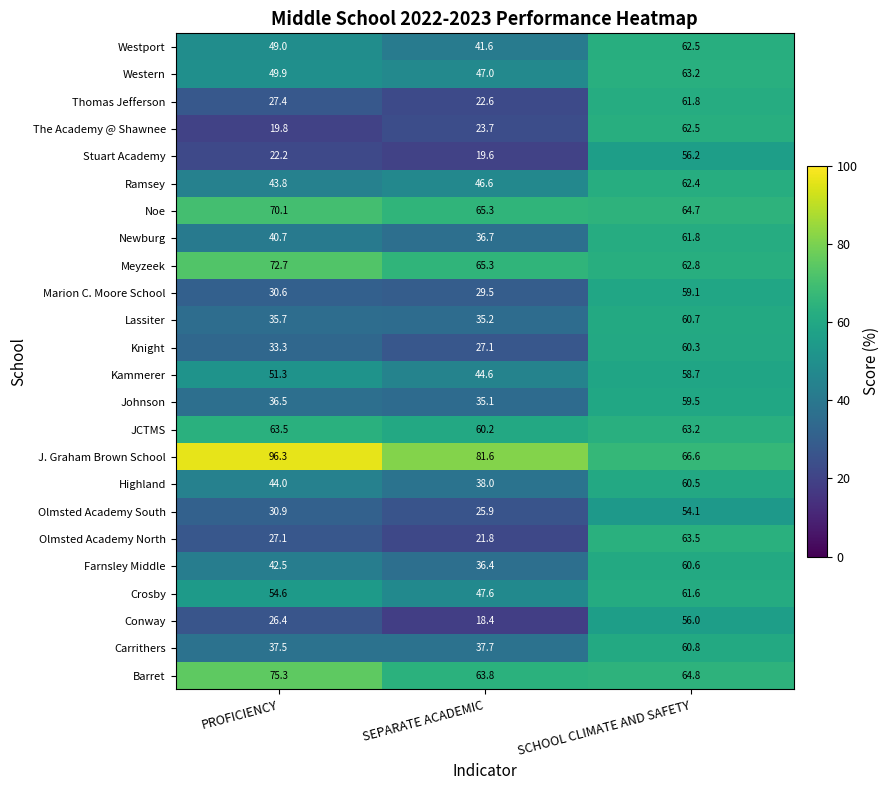

At how many categories does at least one series exceed 62?

3